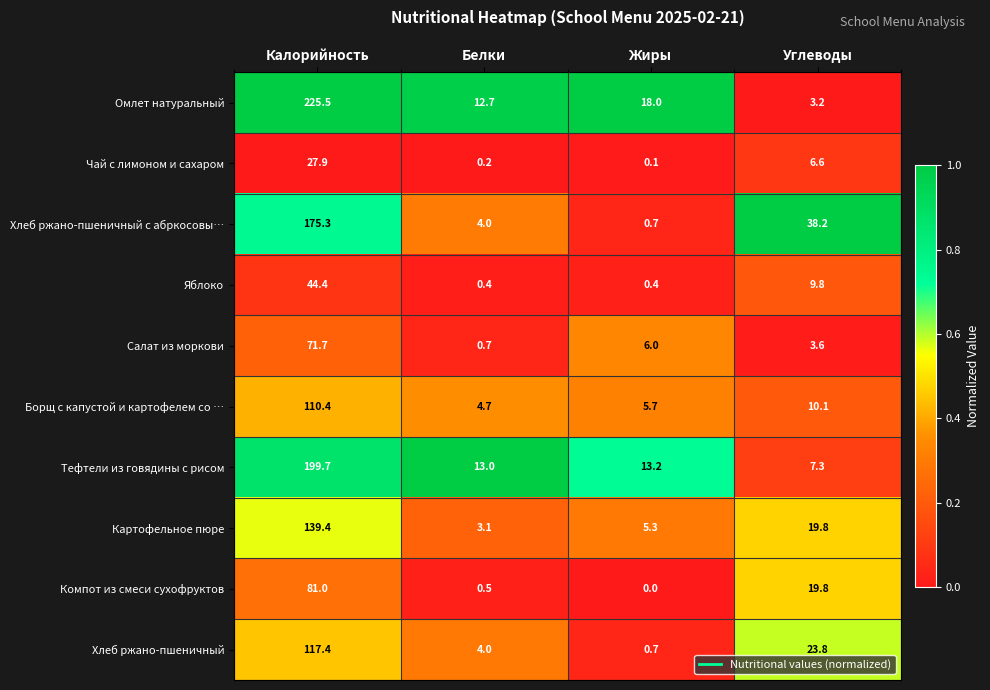

Which category has the highest value across all series?

Калорийность